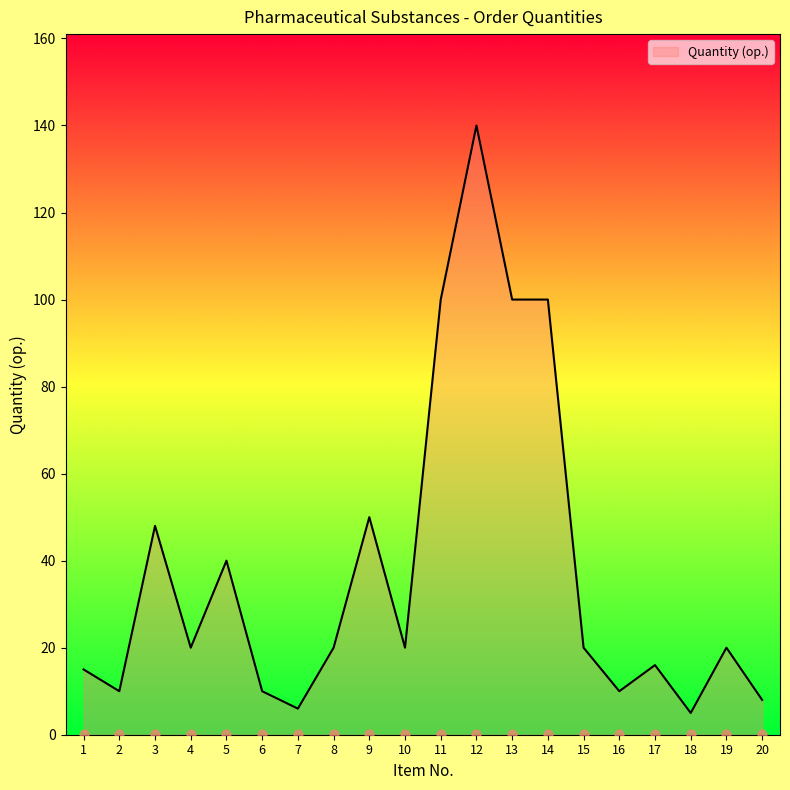

Between 12 and 19, which is larger?

12